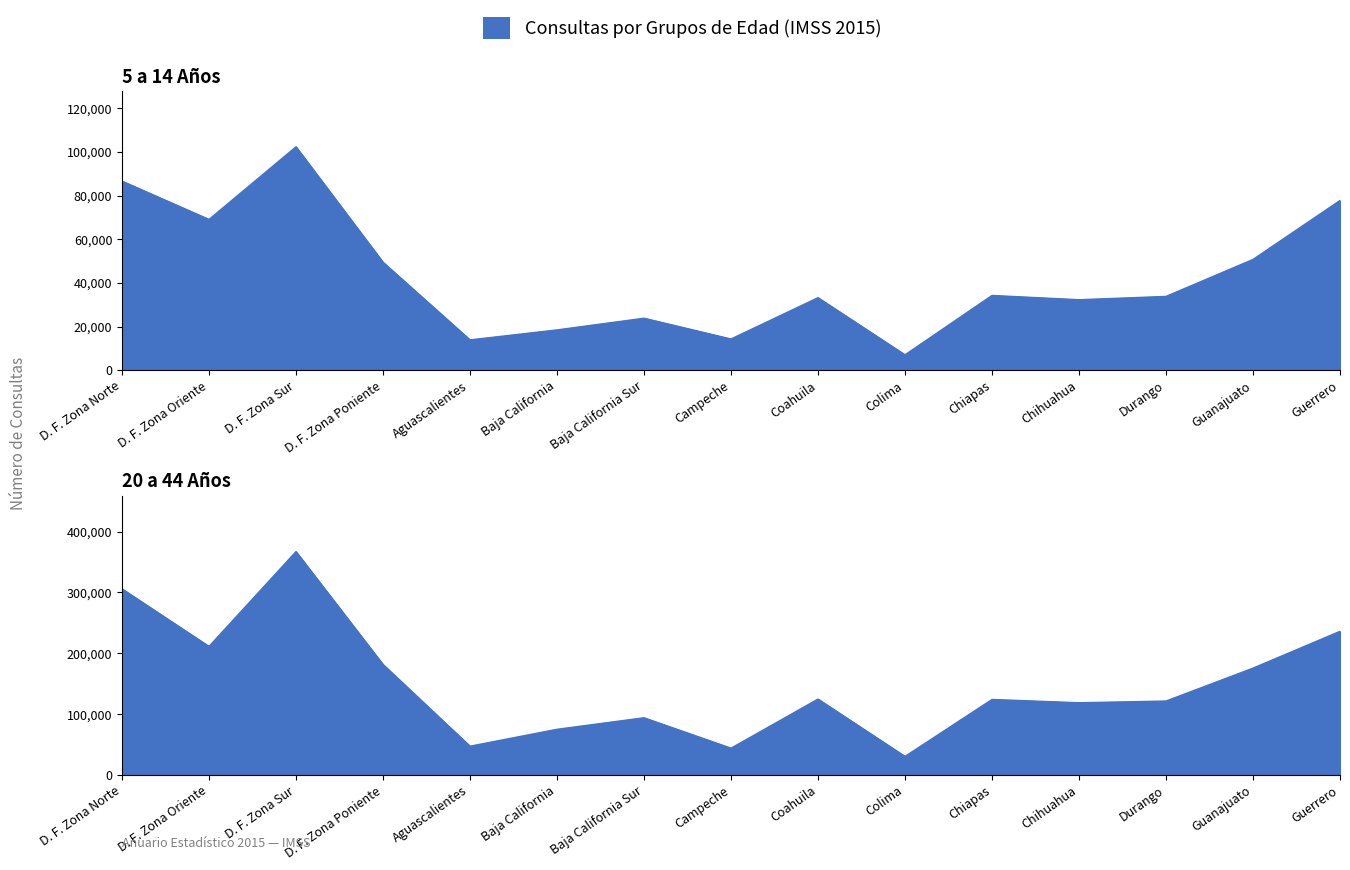

What is the label of the 7th point from the right?

Coahuila